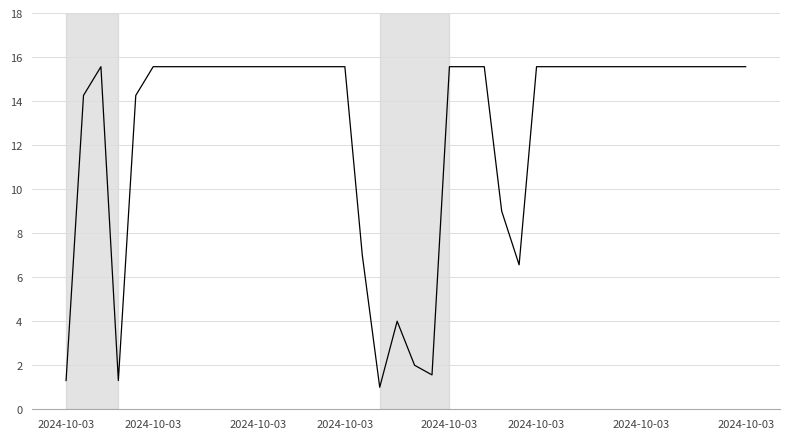

What is the smallest value displayed?

1.0